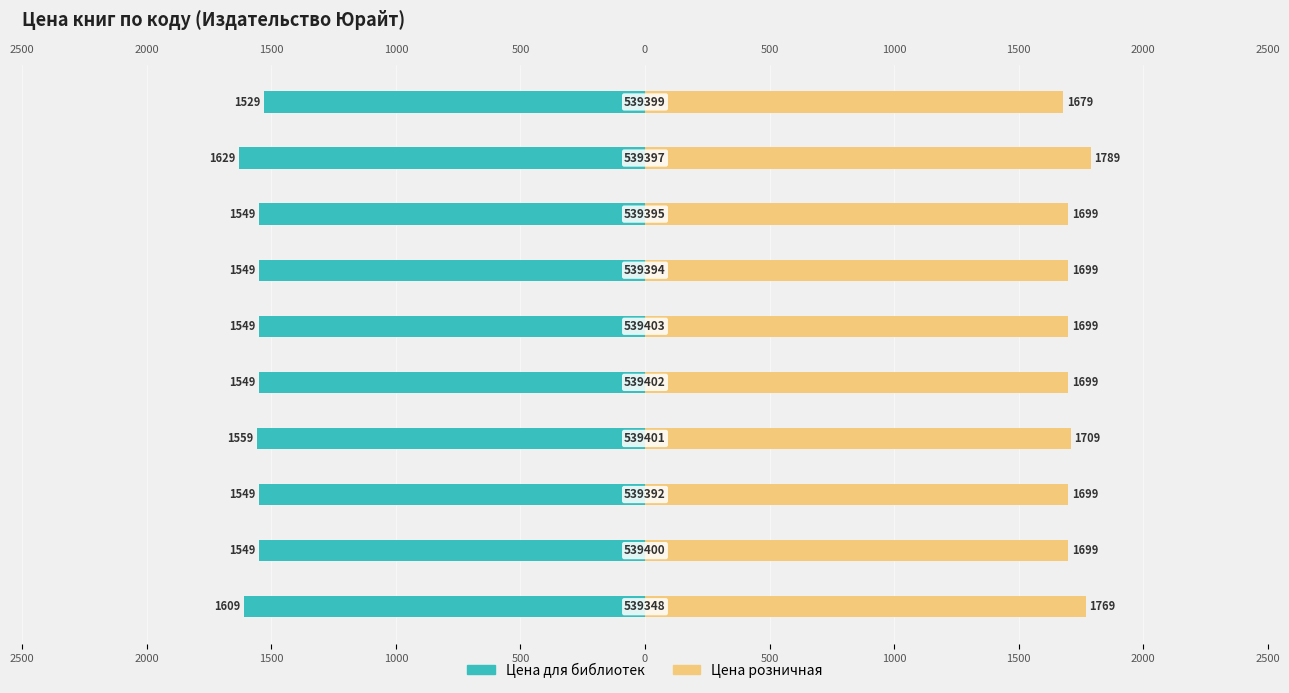

Count the number of categories in the chart.

10